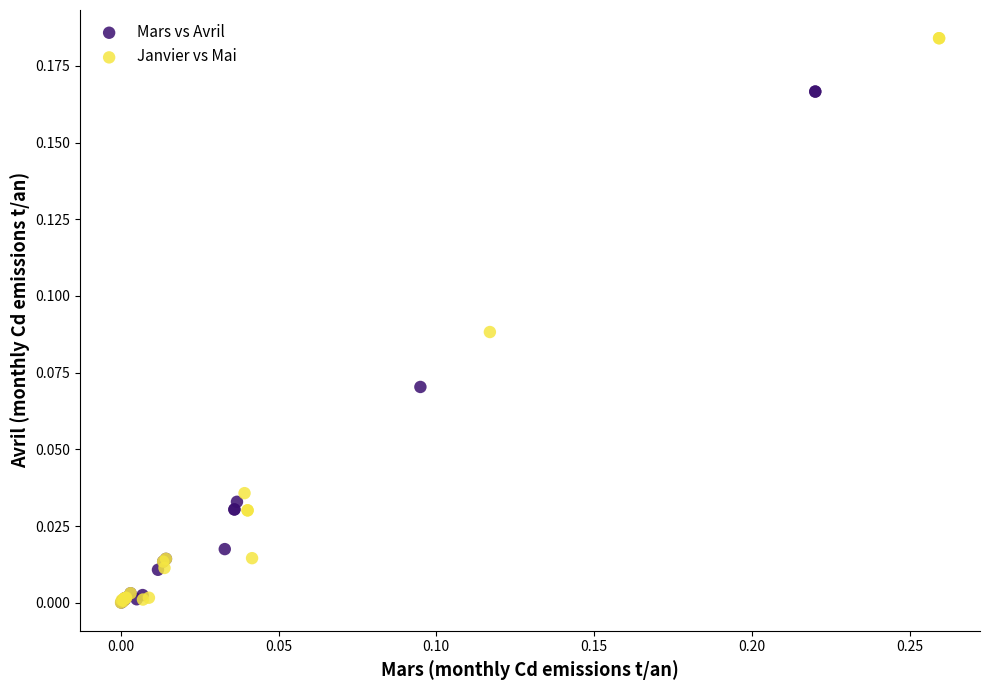

Which series has the widest spread of Y values?

Janvier vs Mai